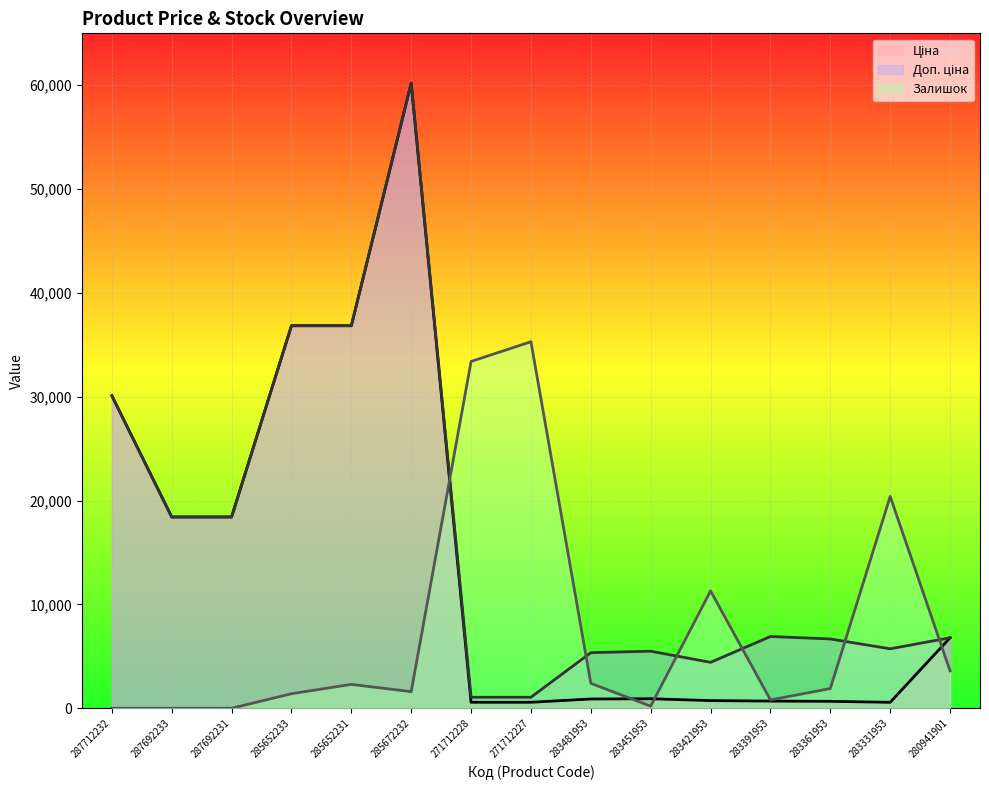

The Ціна series shows 572.7 at 283331953. True or false?

True